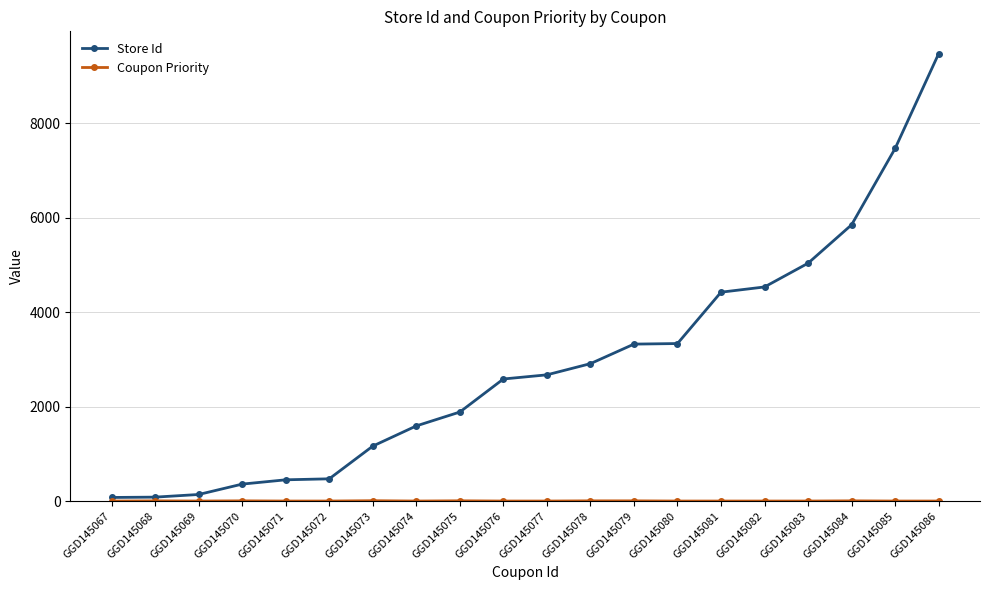

What is the difference between the Store Id values at GGD145073 and GGD145069?

1025